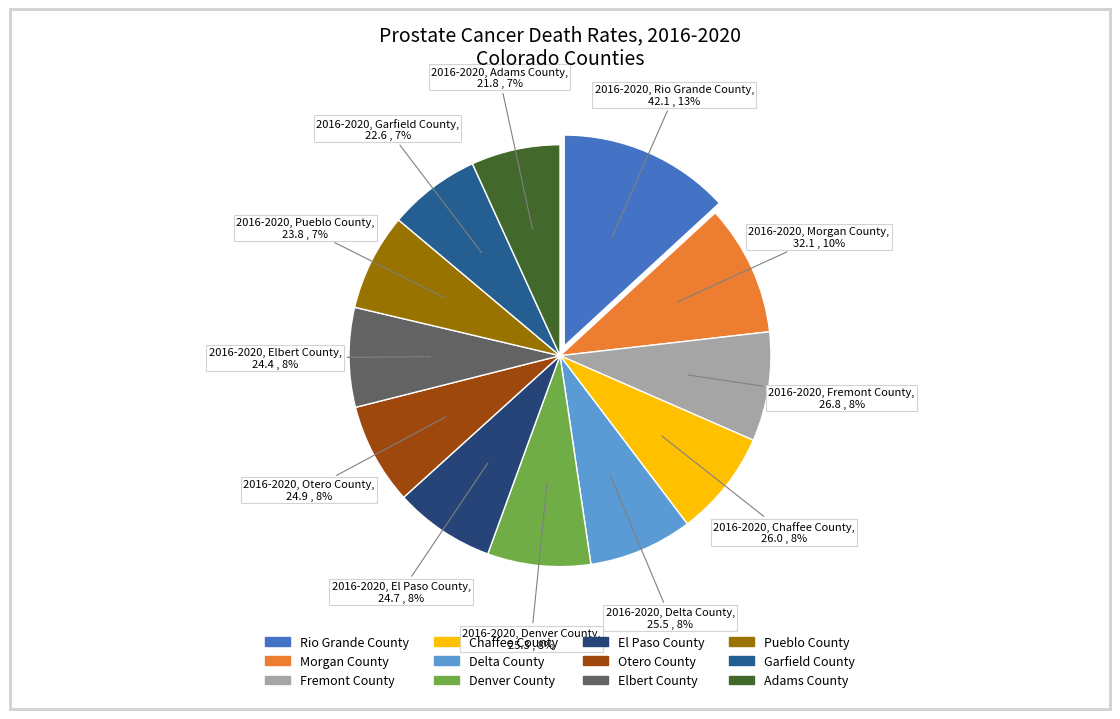

Is the sum of Morgan County and Delta County greater than half?

No